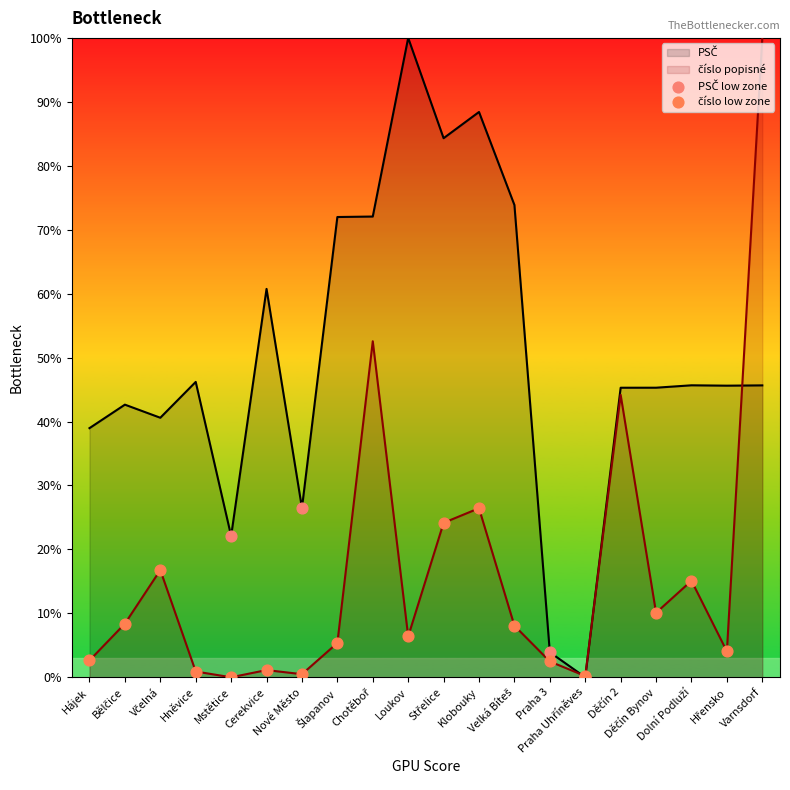

What is the maximum value shown in the chart?

100.0